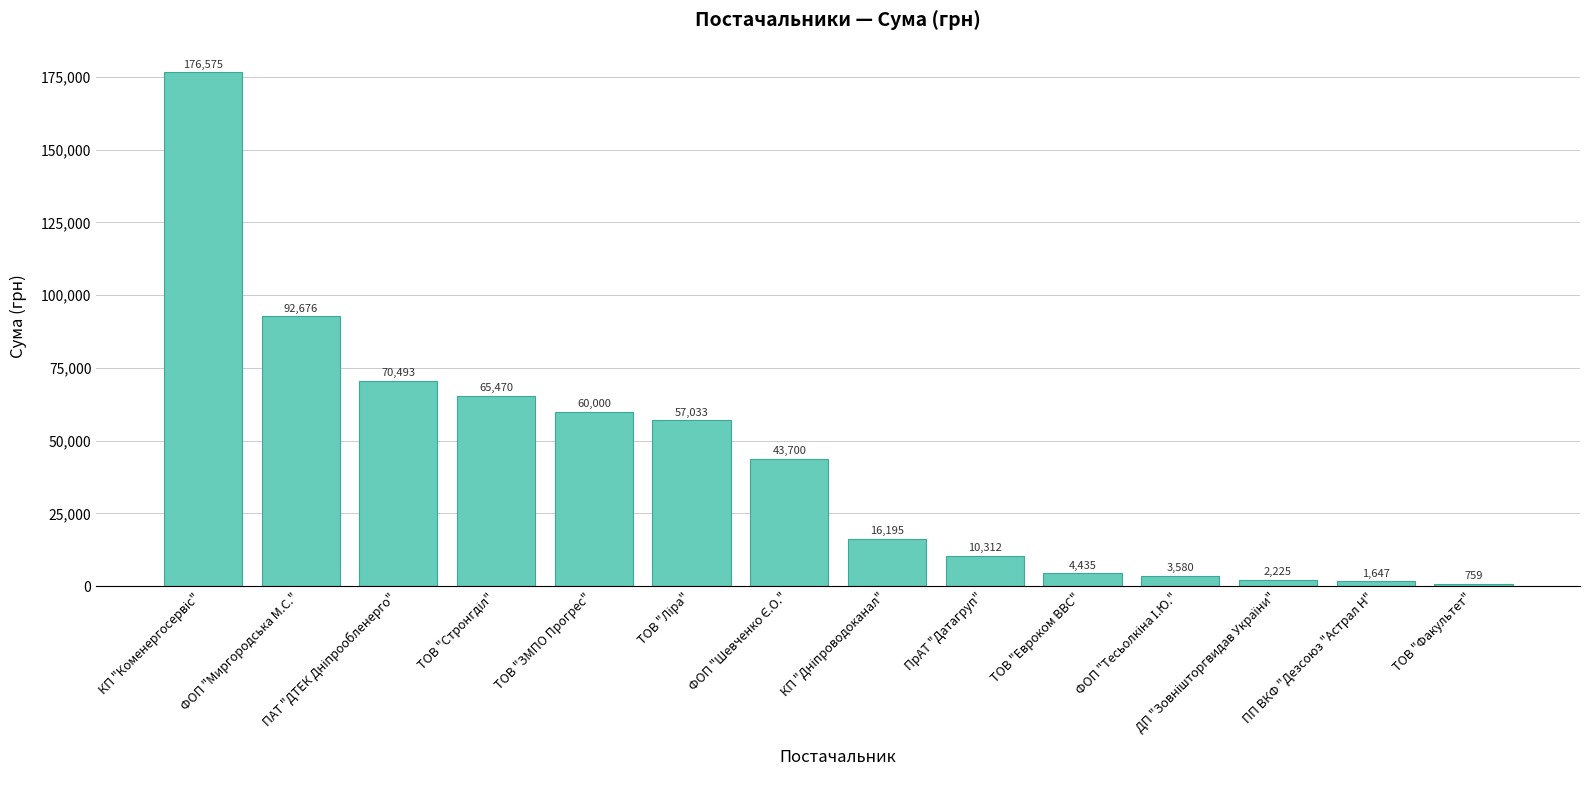

What is the minimum value shown in the chart?

759.0